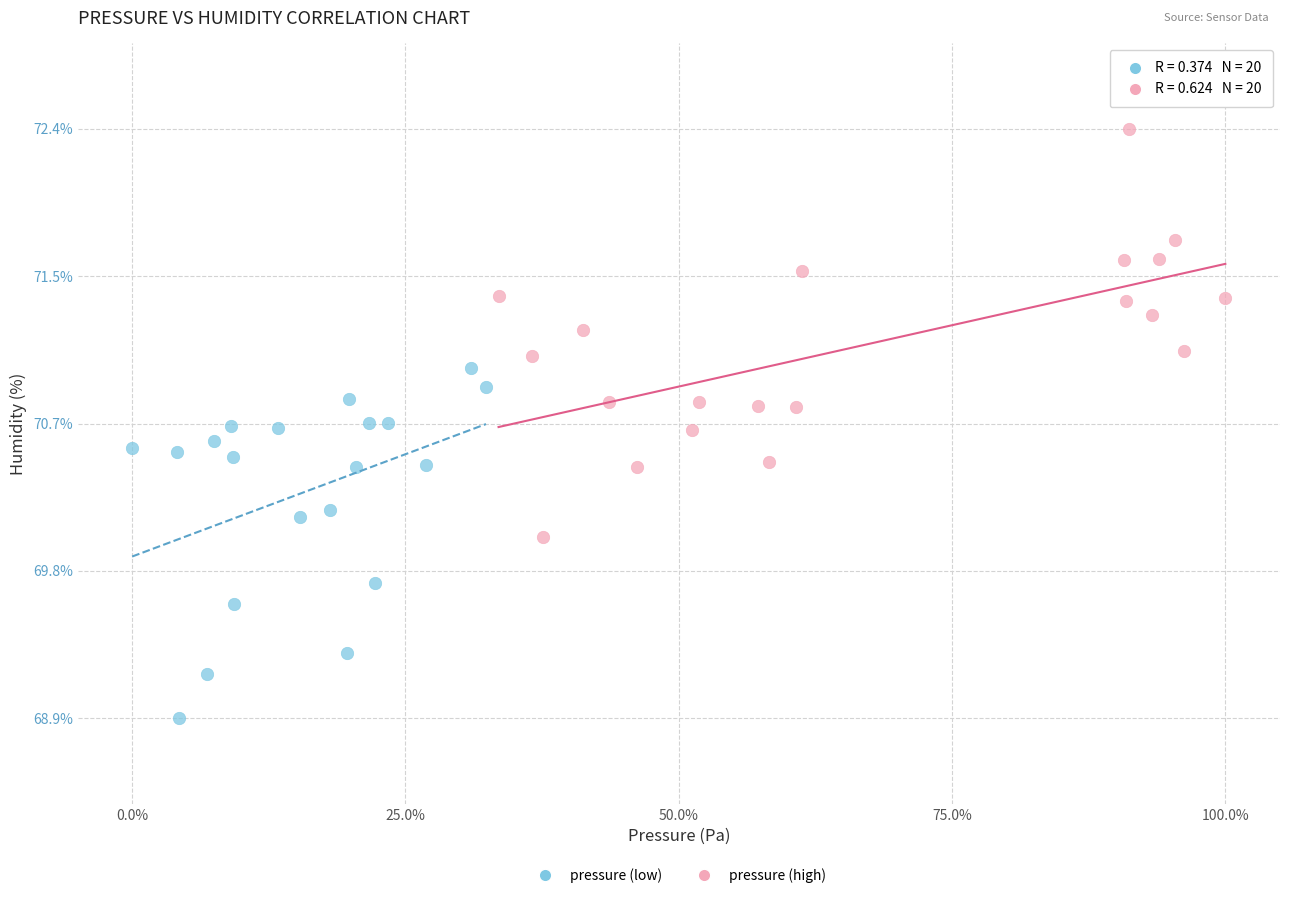

Which series contains the lowest Y value?

pressure (low)